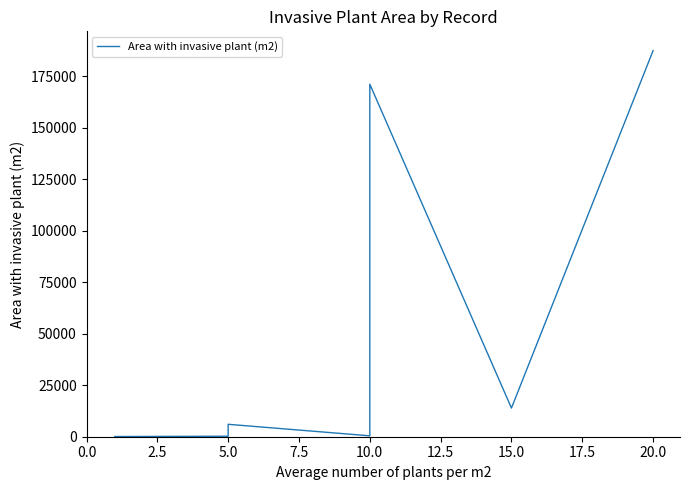

How many lines are shown in the chart?

1